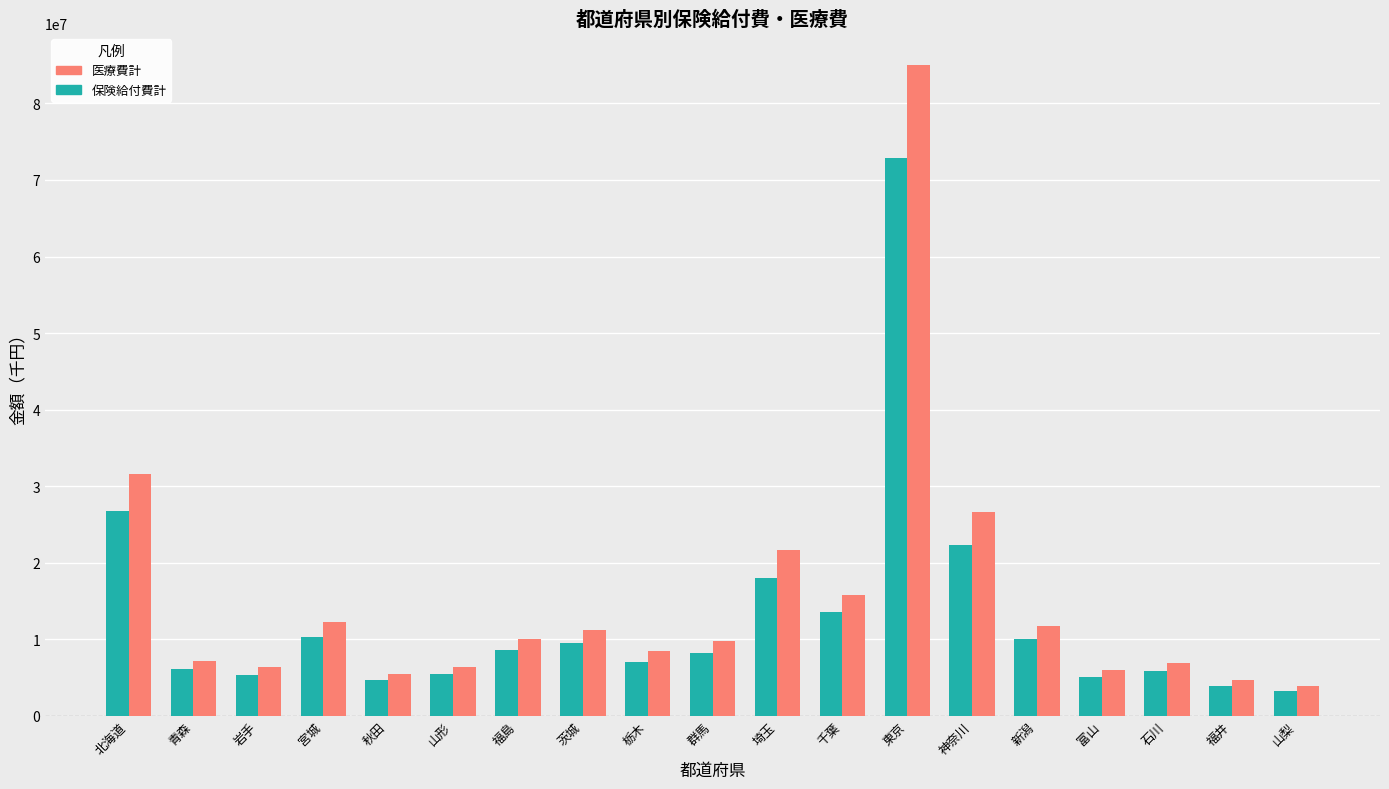

Which series changed the most between 青森 and 群馬?

医療費計